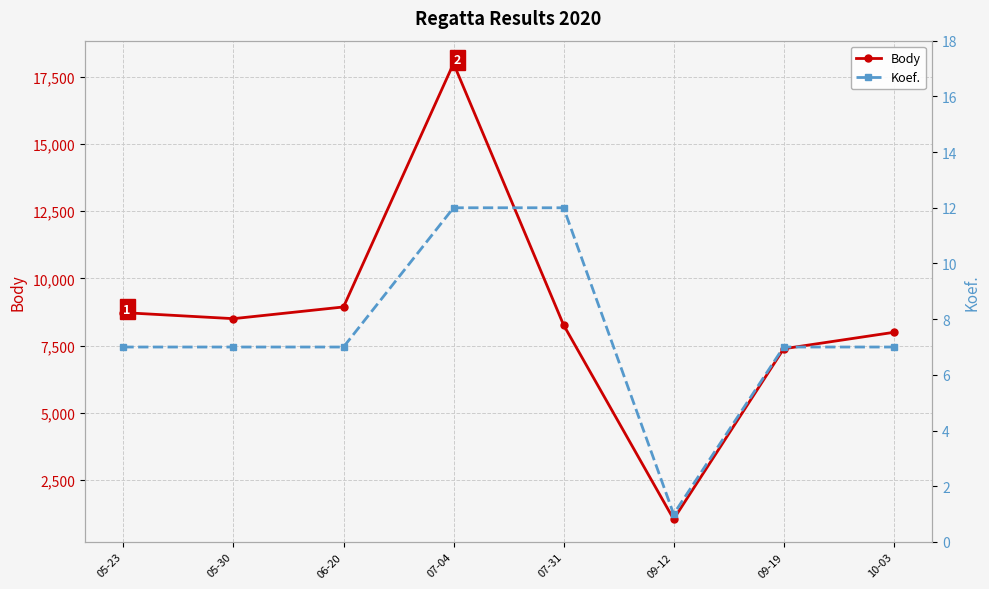

In Body, how many points are higher than both neighbors (excluding endpoints)?

1